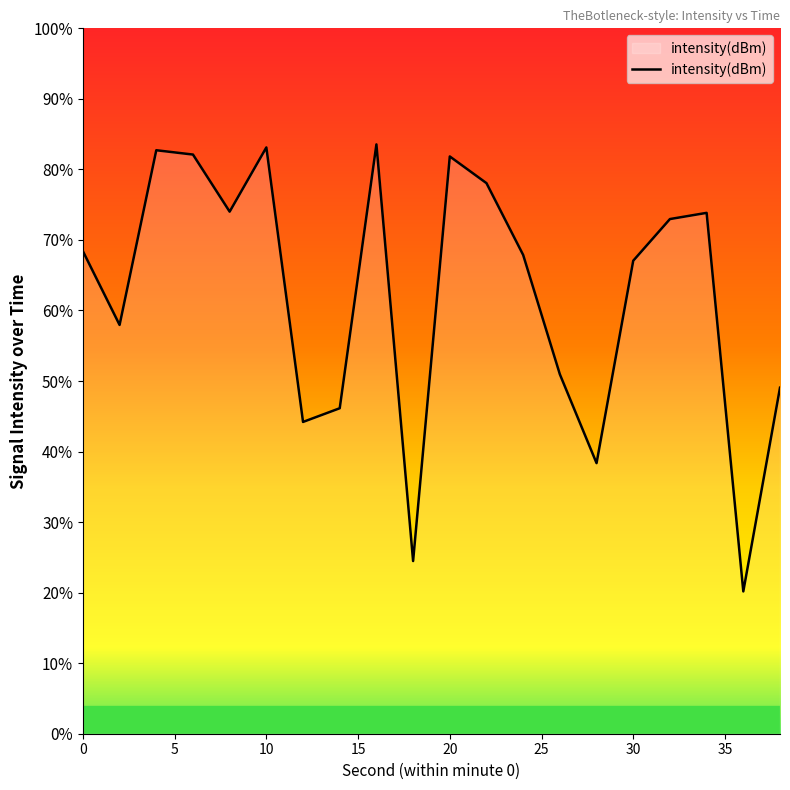

What is the change in value from 20 to 22?

-1.1